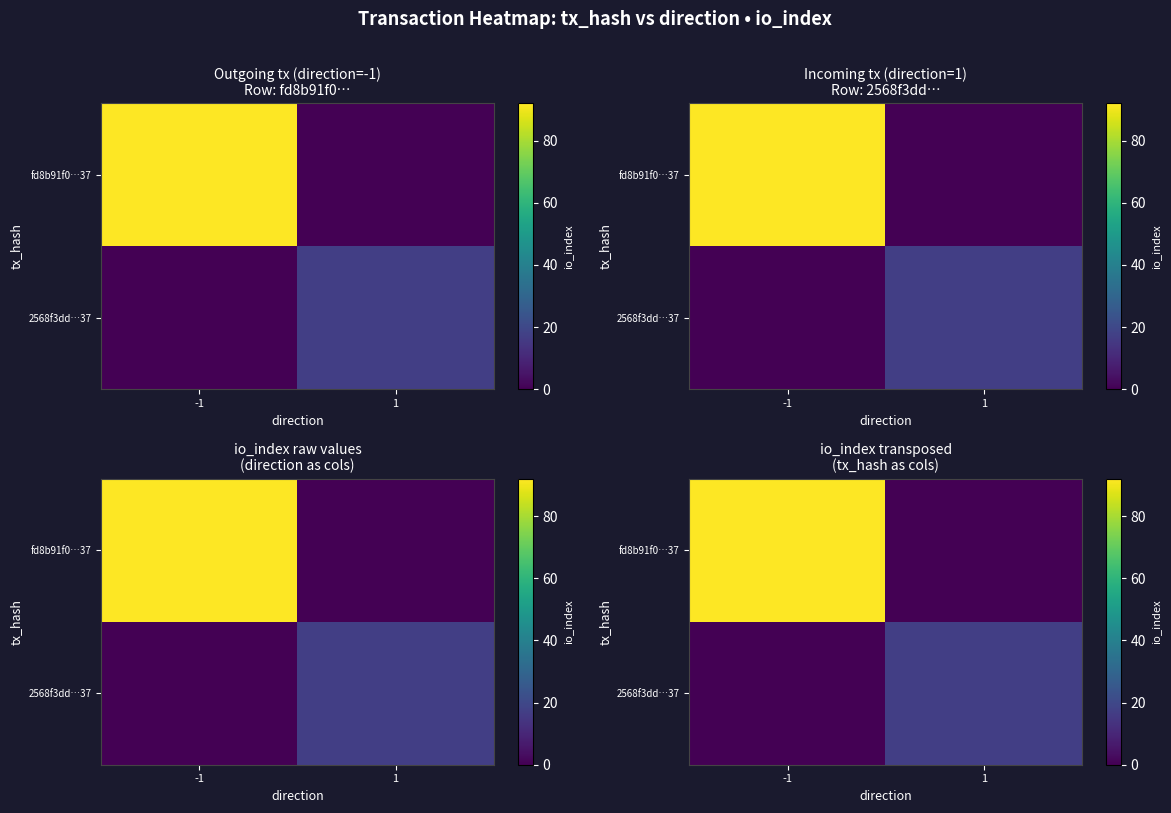

What is the difference between the 2568f3dd…37 values at 1 and -1?

17